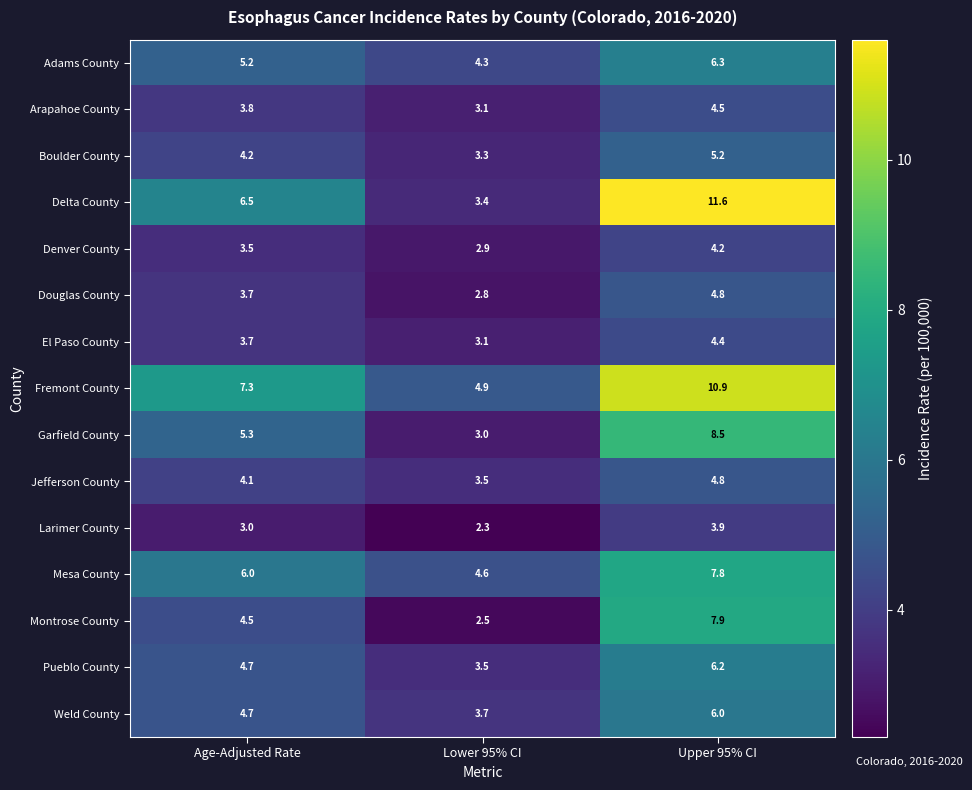

What is the spread (max minus min) of values at Upper 95% CI?

7.7